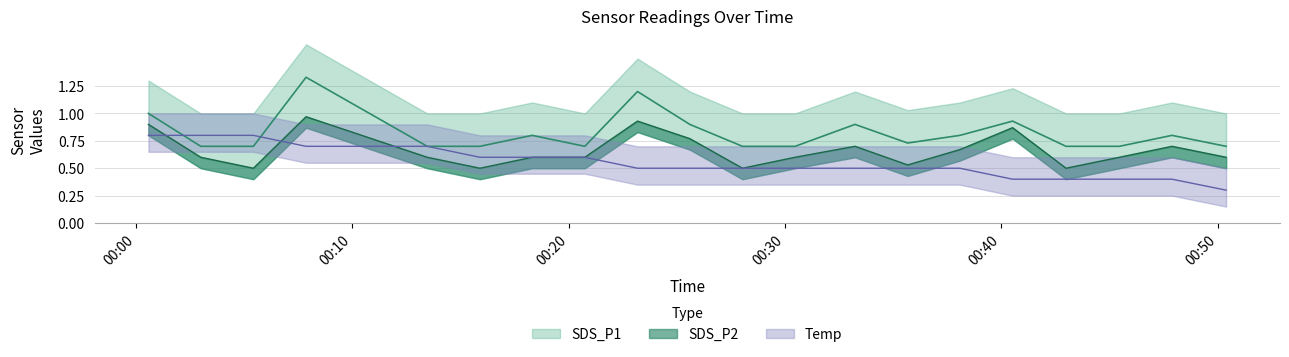

What is the spread (max minus min) of values at 2021/07/06 00:18:19?

0.2